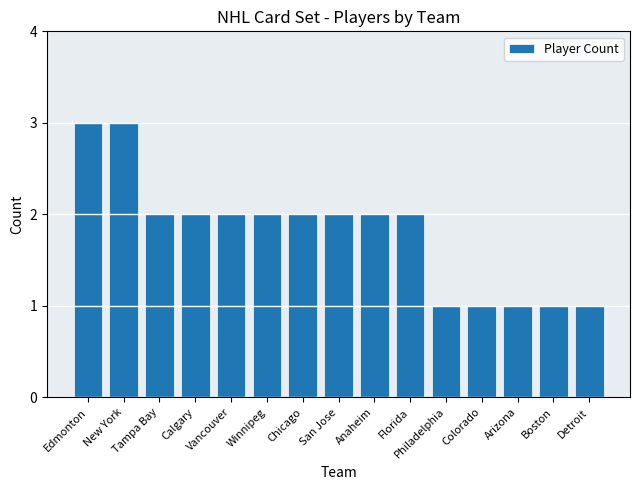

What is the sum of all values?

27